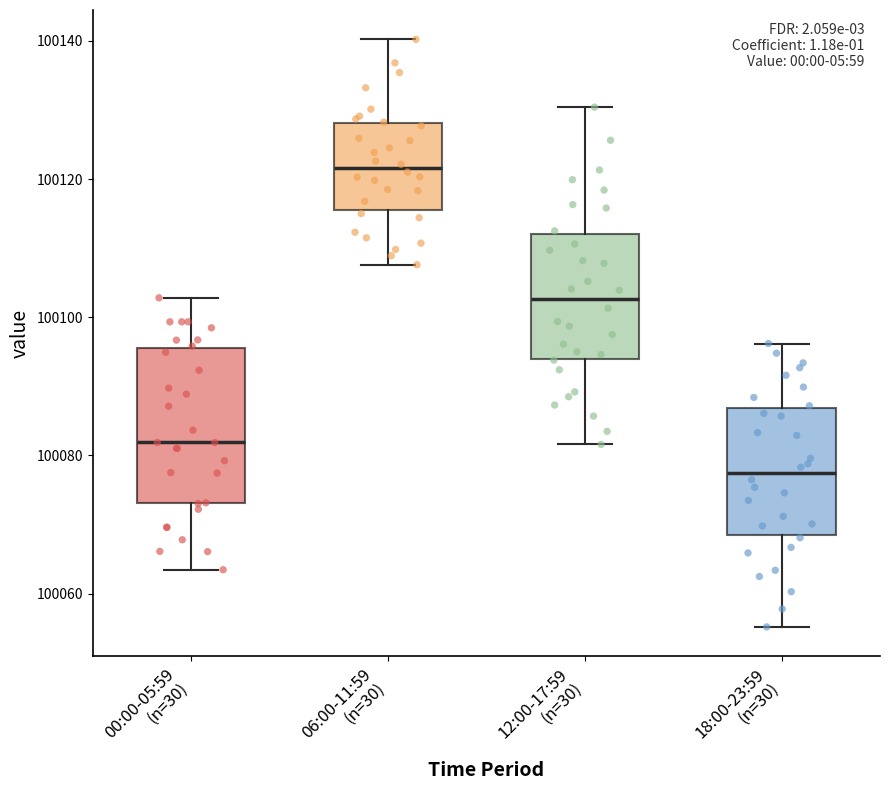

Reading left to right, transcribe this box plot: for each box, give where its median line is, the range the box spans, and where its two whiskers end, as read against the y-axis. The values are not printed on the chart, so give them approximately, as read against the axis.

00:00-05:59 (n=30): median 100082, box 100074 to 100096, whiskers 100064 to 100102
06:00-11:59 (n=30): median 100122, box 100116 to 100128, whiskers 100108 to 100140
12:00-17:59 (n=30): median 100102, box 100094 to 100112, whiskers 100082 to 100130
18:00-23:59 (n=30): median 100078, box 100068 to 100086, whiskers 100056 to 100096